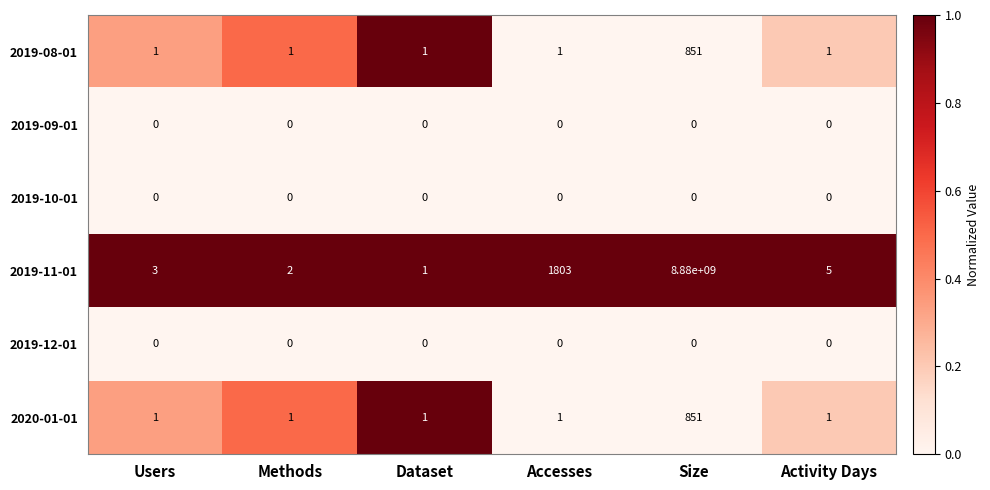

At which category does the chart reach its peak across all series?

Size